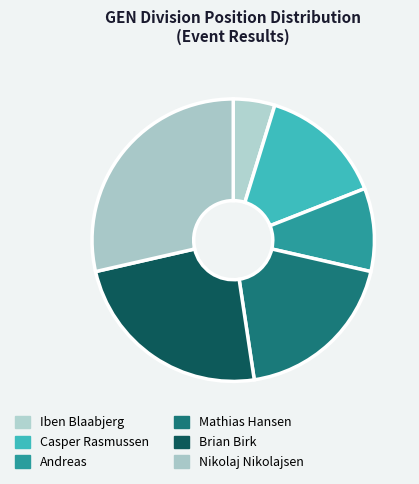

To the nearest percent, what percentage of the pie is Casper Rasmussen?

14%